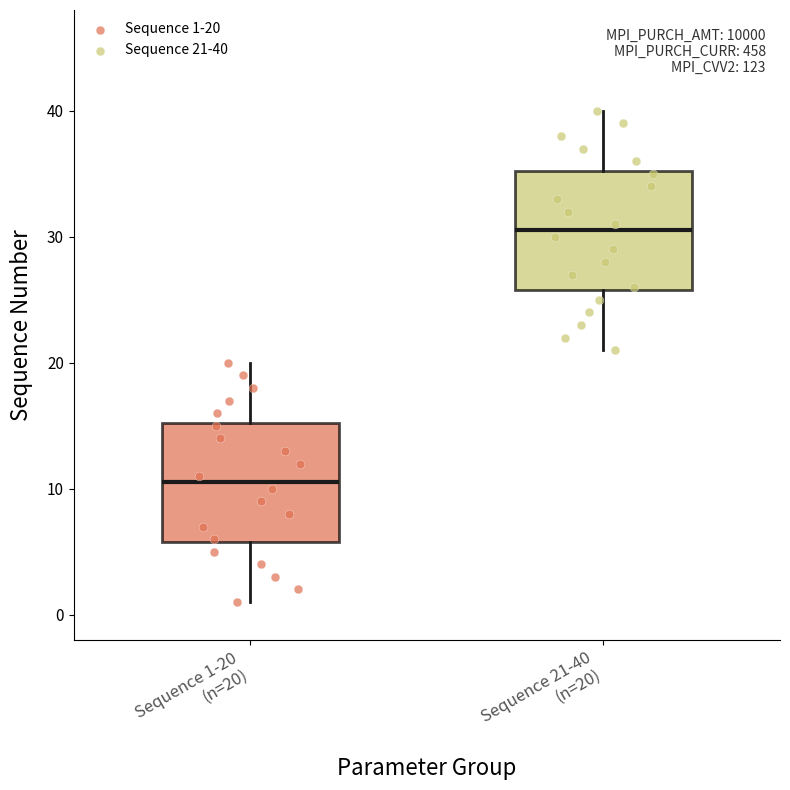

Where does the median line of the box for Sequence 1-20 (n=20) sit on the y-axis? The values are not printed on the chart, so give them approximately, as read against the axis.

11